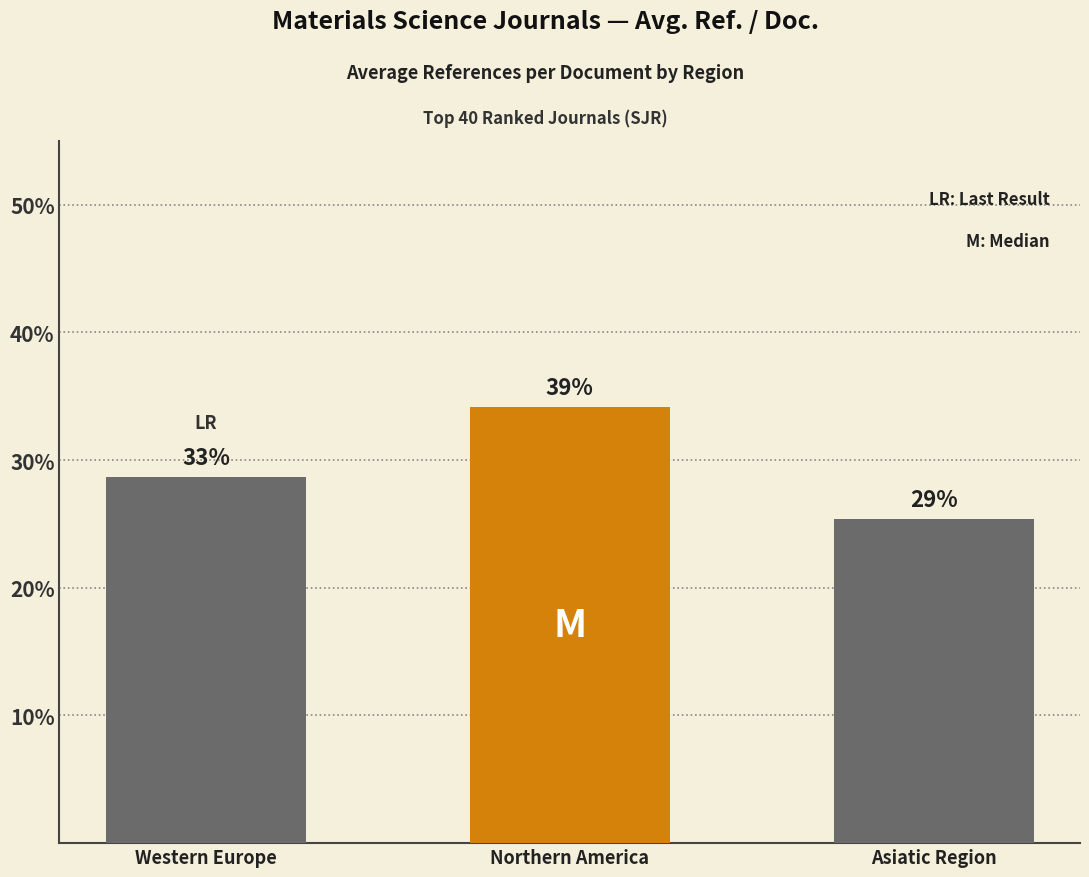

Reading right to left, extract all data points from this chart.

Asiatic Region=25.4	Northern America=34.2	Western Europe=28.7